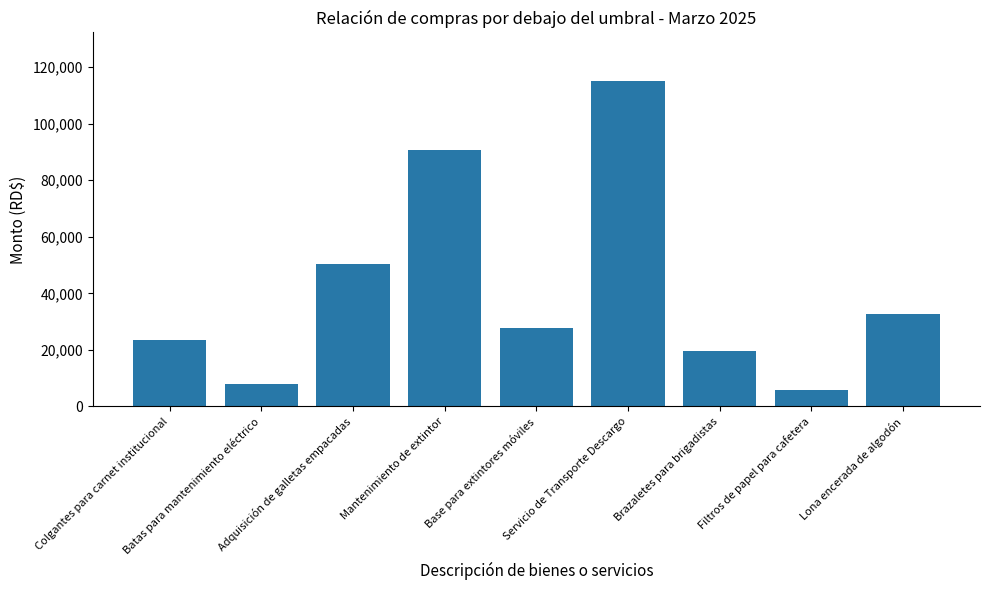

How many bars are there in total?

9